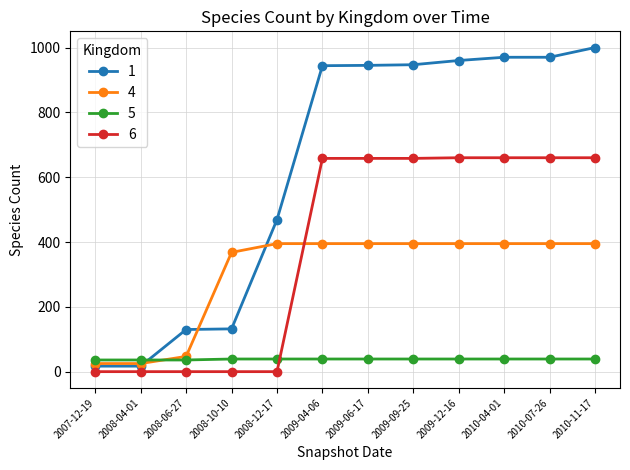

Rank the series by their maximum value, from lowest to highest.

5, 4, 6, 1